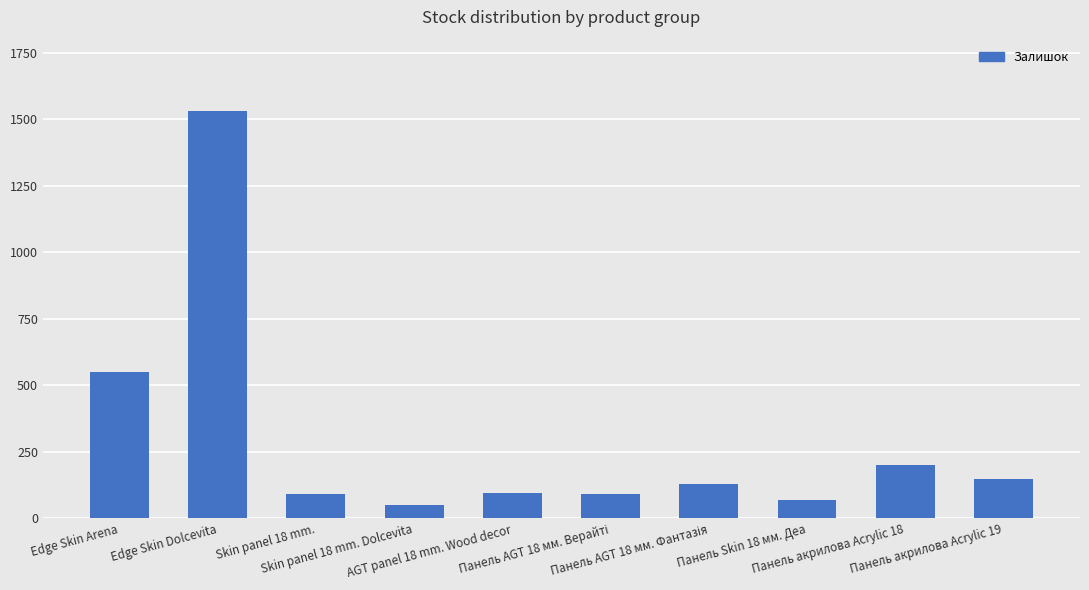

What is the smallest value displayed?

51